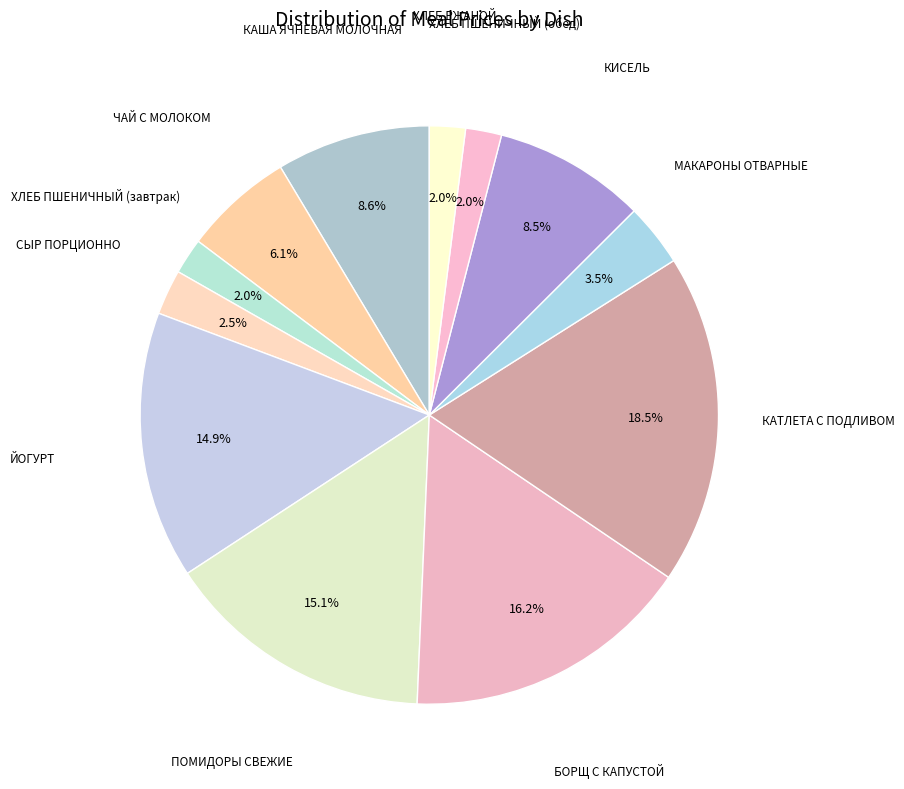

How many slices are in this pie chart?

12